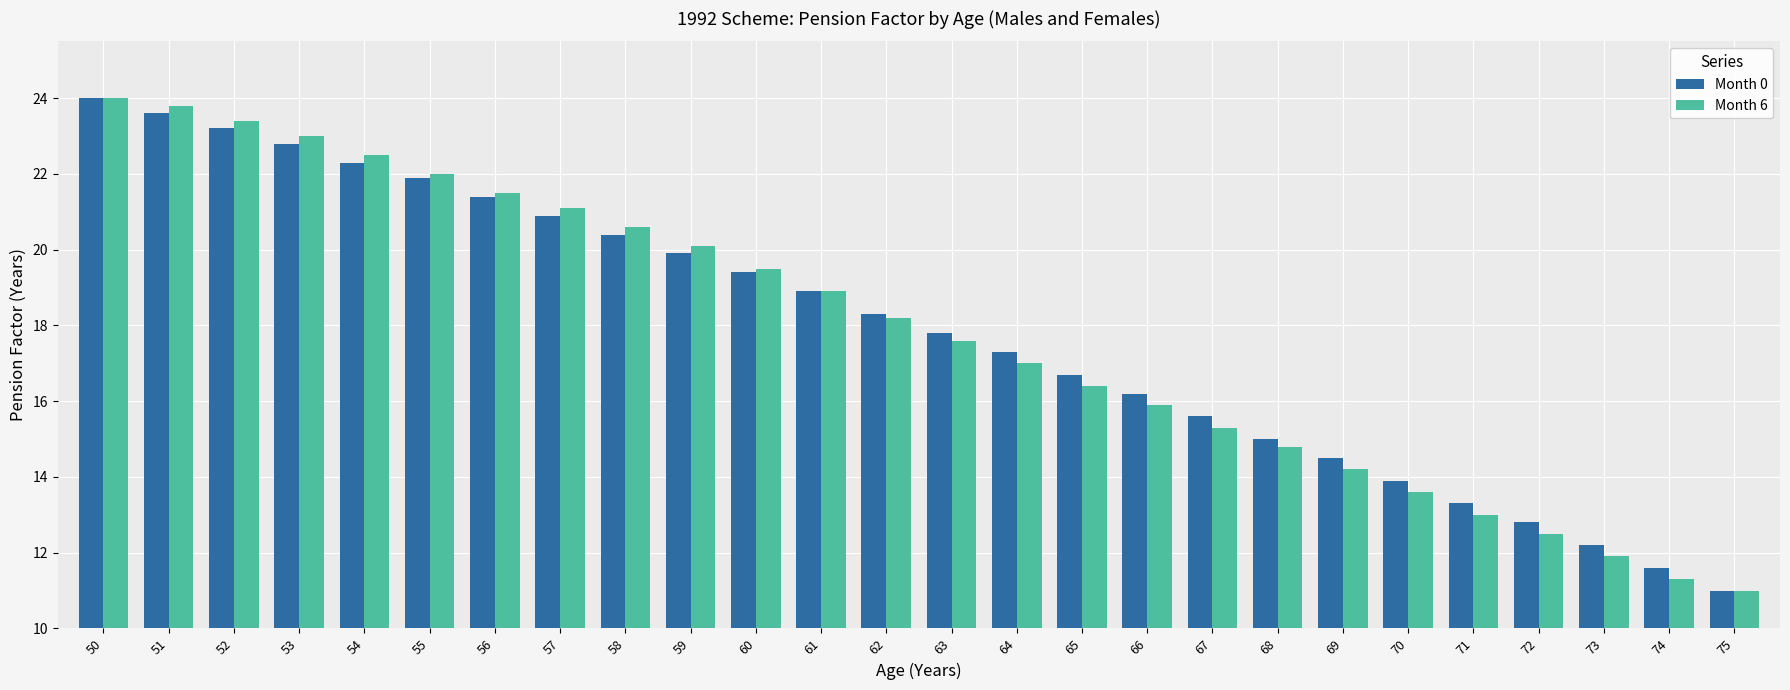

List the labels in order of Month 0 value, largest first.

50, 51, 52, 53, 54, 55, 56, 57, 58, 59, 60, 61, 62, 63, 64, 65, 66, 67, 68, 69, 70, 71, 72, 73, 74, 75